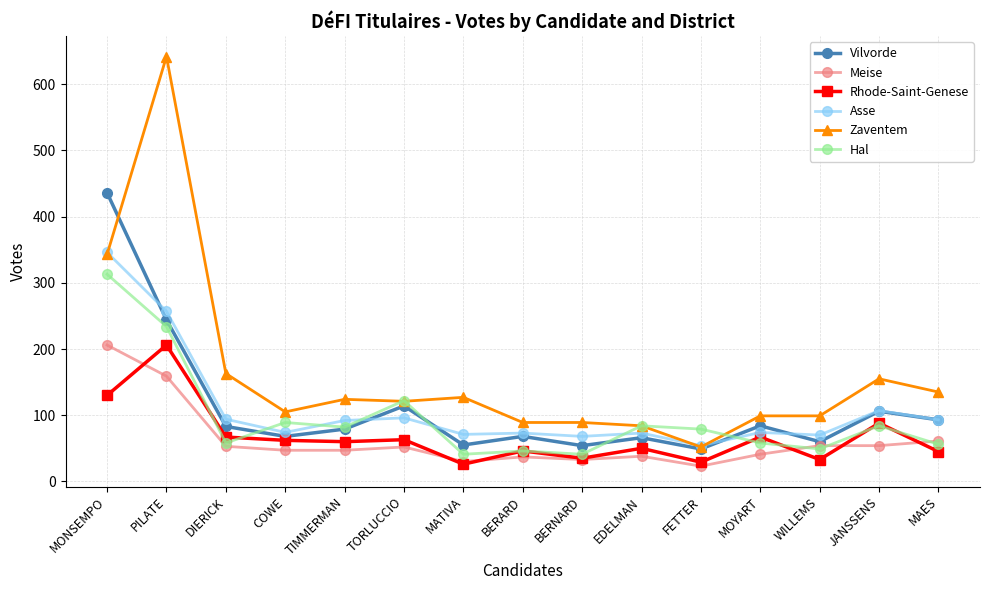

True or false: Hal and Asse cross at least once.

True